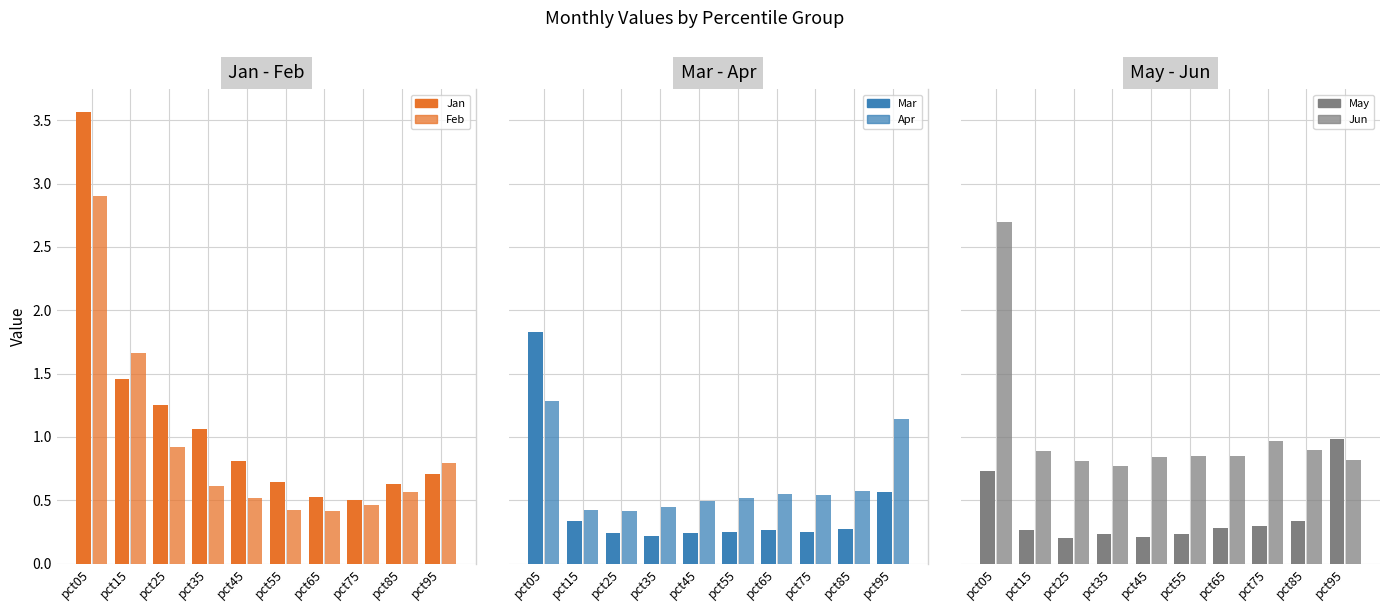

At how many categories does at least one series exceed 3?

1